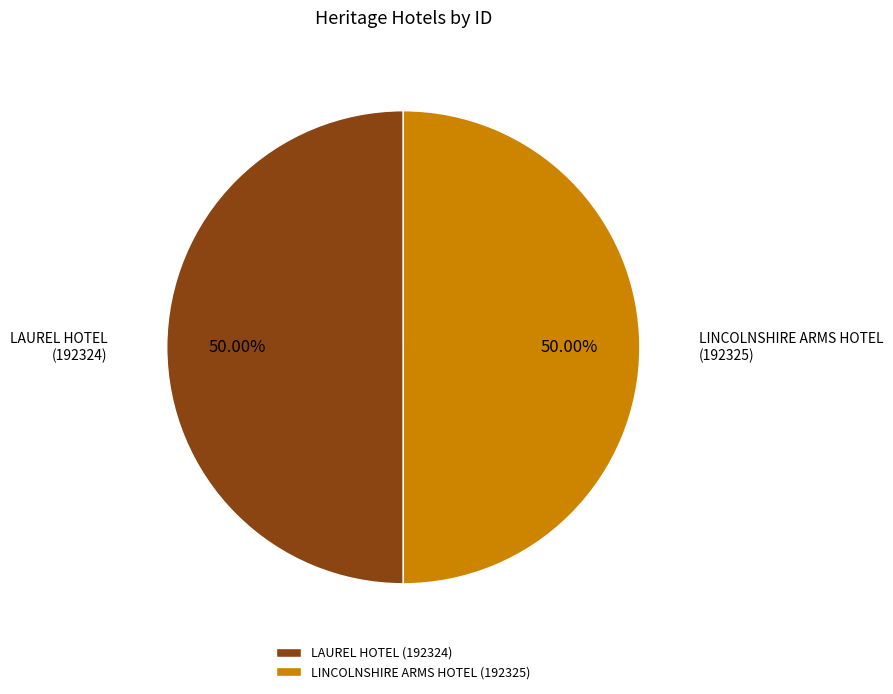

How many slices are in this pie chart?

2